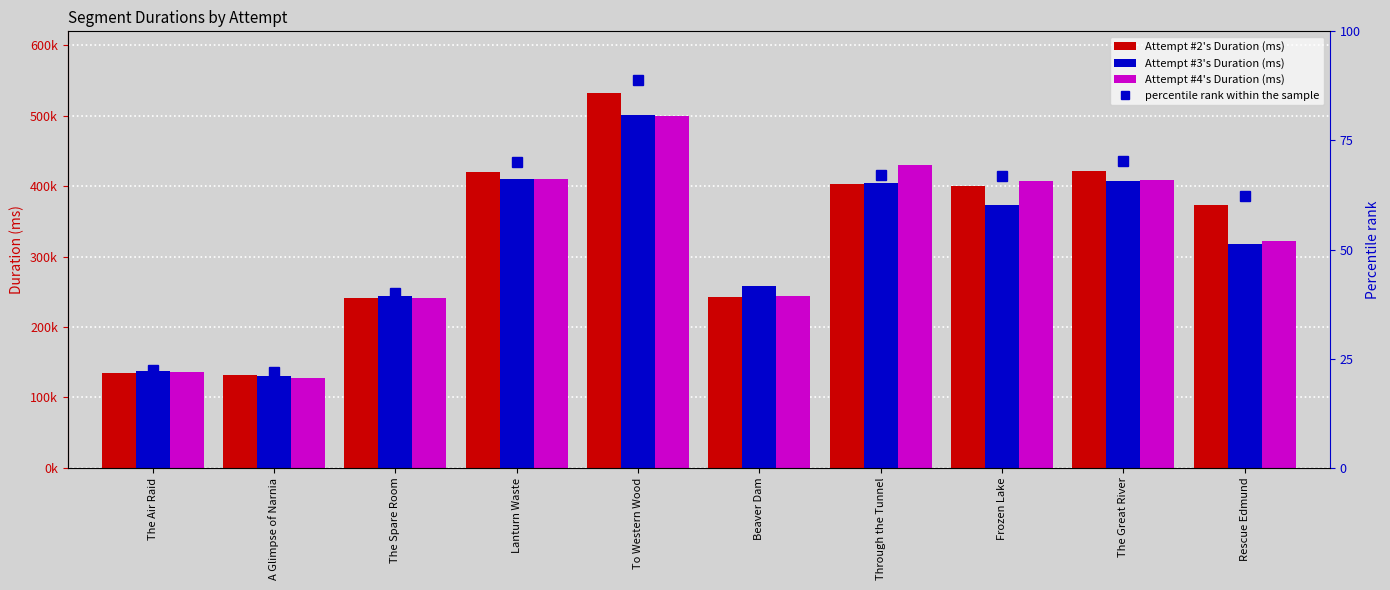

What is the difference between the maximum and minimum values in the Attempt #2's Duration (ms) series?

400826.0